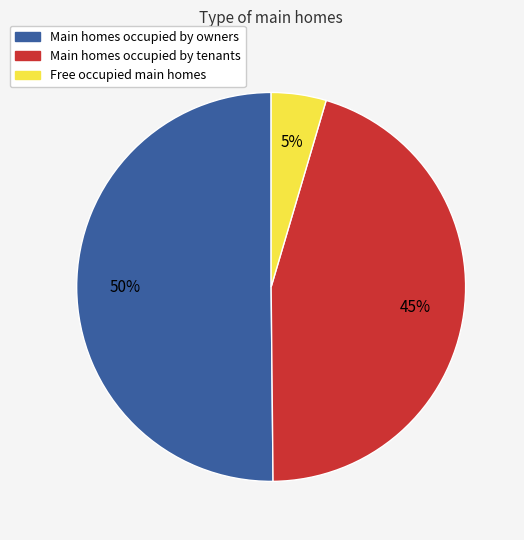

Is it true that Main homes occupied by owners is 50% of the pie?

True